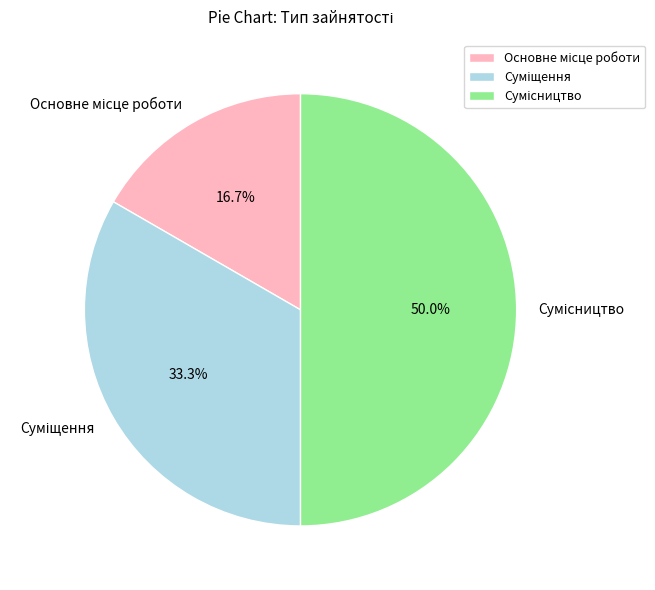

True or false: Сумісництво accounts for 50% of the total.

True